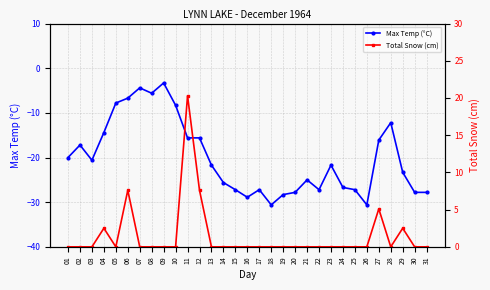

Reading left to right, list all the values displayed in this chart.

Max Temp (°C): 01=-20.0	02=-17.2	03=-20.6	04=-14.4	05=-7.8	06=-6.7	07=-4.4	08=-5.6	09=-3.3	10=-8.3	11=-15.6	12=-15.6	13=-21.7	14=-25.6	15=-27.2	16=-28.9	17=-27.2	18=-30.6	19=-28.3	20=-27.8	21=-25.0	22=-27.2	23=-21.7	24=-26.7	25=-27.2	26=-30.6	27=-16.1	28=-12.2	29=-23.3	30=-27.8	31=-27.8
Total Snow (cm): 01=0.0	02=0.0	03=0.0	04=2.5	05=0.0	06=7.6	07=0.0	08=0.0	09=0.0	10=0.0	11=20.3	12=7.6	13=0.0	14=0.0	15=0.0	16=0.0	17=0.0	18=0.0	19=0.0	20=0.0	21=0.0	22=0.0	23=0.0	24=0.0	25=0.0	26=0.0	27=5.1	28=0.0	29=2.5	30=0.0	31=0.0